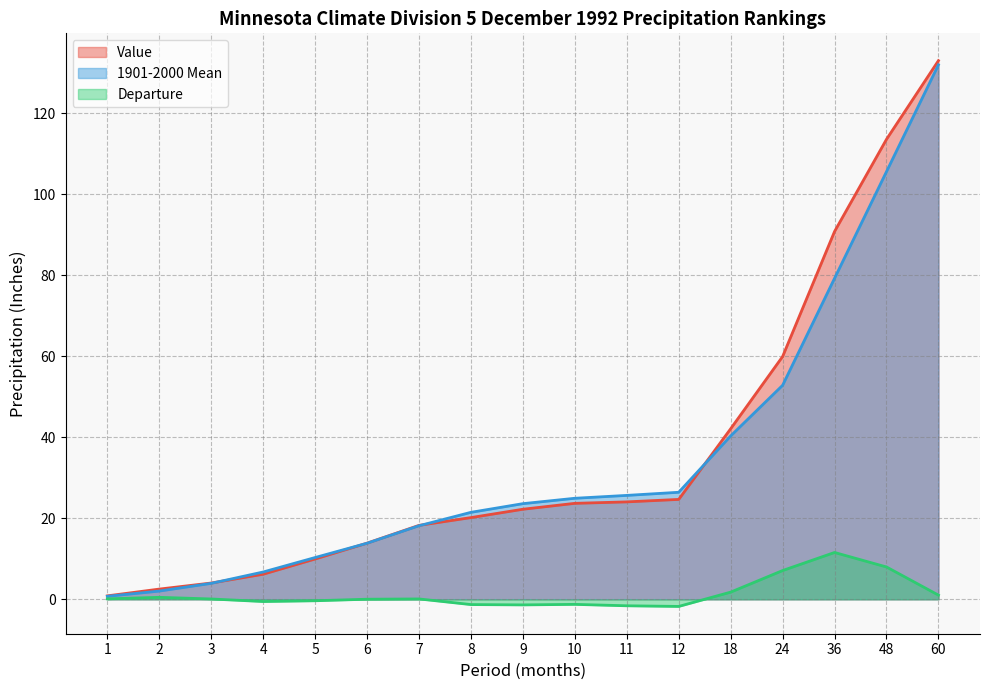

At which label is Departure closest to 4?

18